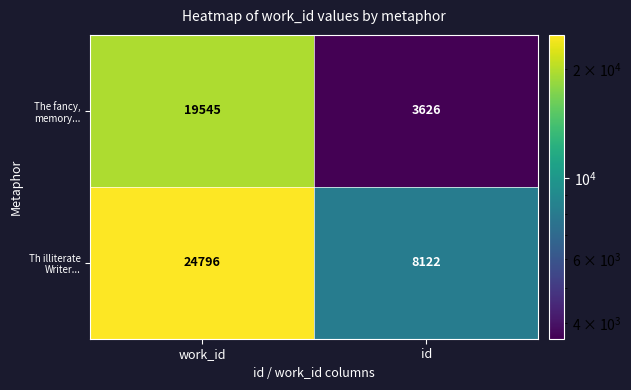

Is it true that The fancy, memory... equals 5330 at work_id?

False